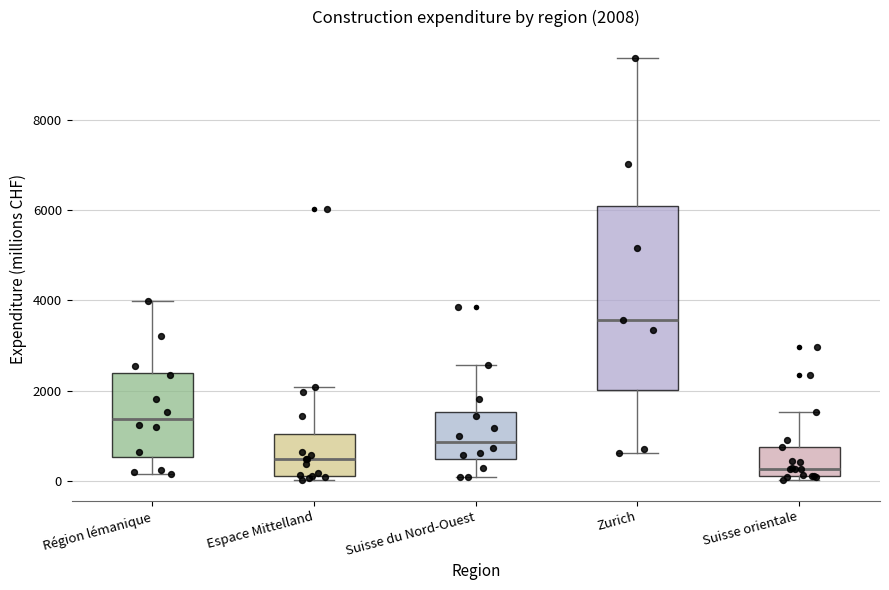

Which box's median line is the highest?

Zurich